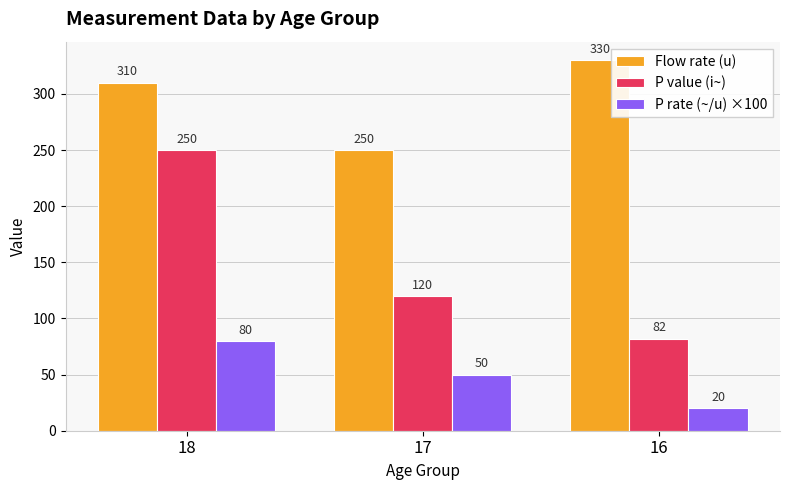

What are all the series names shown in the legend?

Flow rate (u), P value (i~), P rate (~/u) ×100